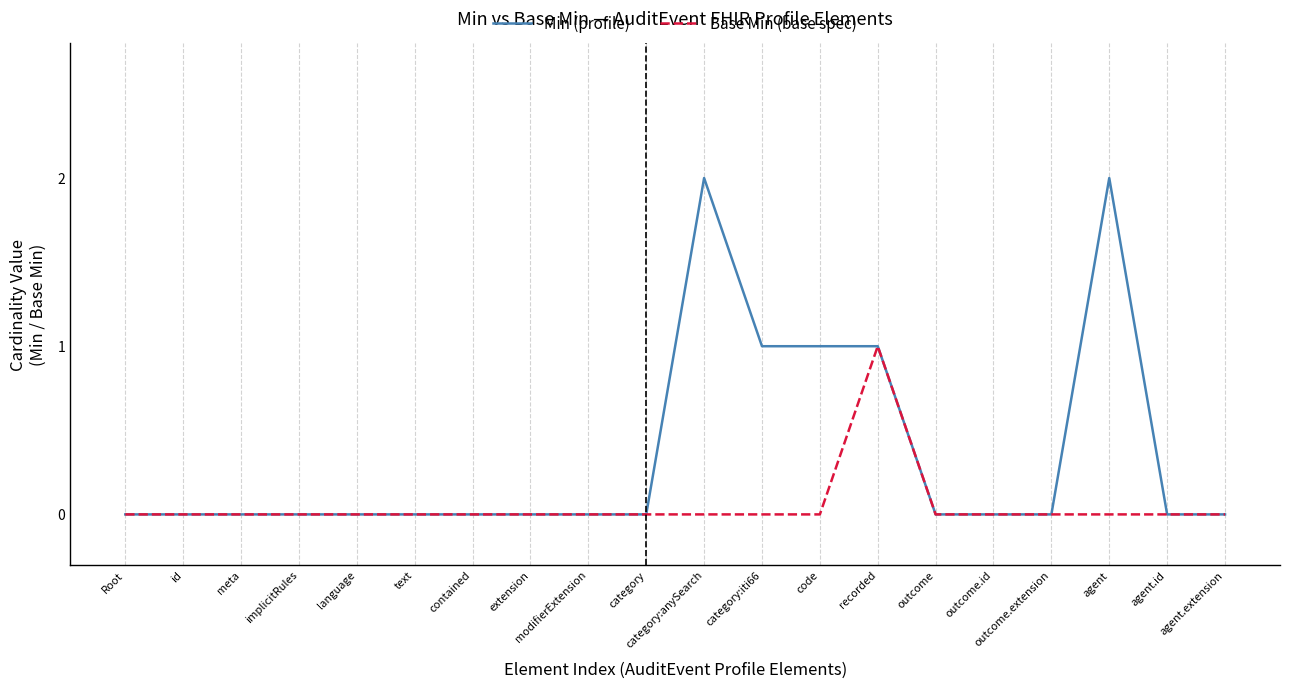

Between category and agent, which series saw the biggest shift?

Min (profile)